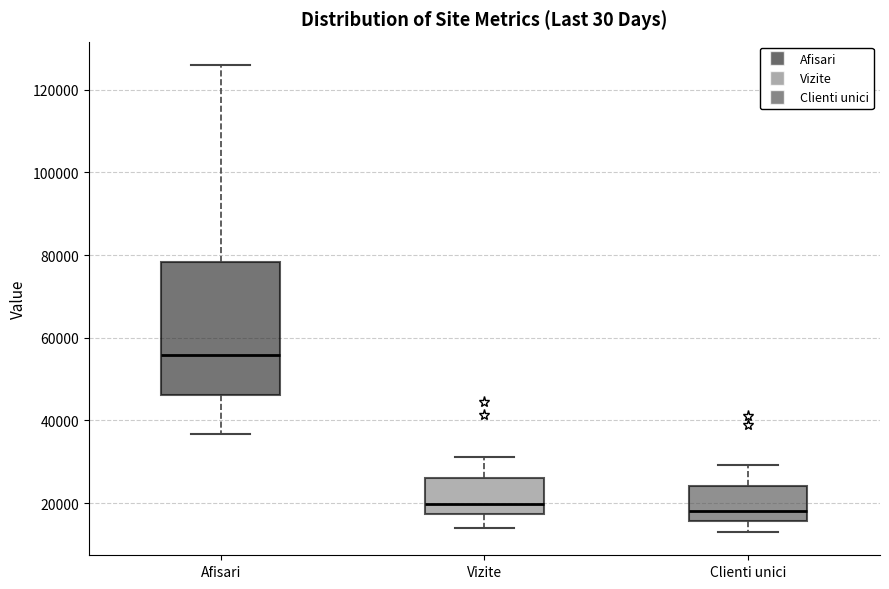

Reading left to right, read every box against the y-axis: the position of its median line, the range the box covers, and the ends of its whiskers. The values are not printed on the chart, so give them approximately, as read against the axis.

Afisari: median 56000, box 46000 to 78000, whiskers 36000 to 126000
Vizite: median 20000, box 18000 to 26000, whiskers 14000 to 32000
Clienti unici: median 18000, box 16000 to 24000, whiskers 14000 to 30000